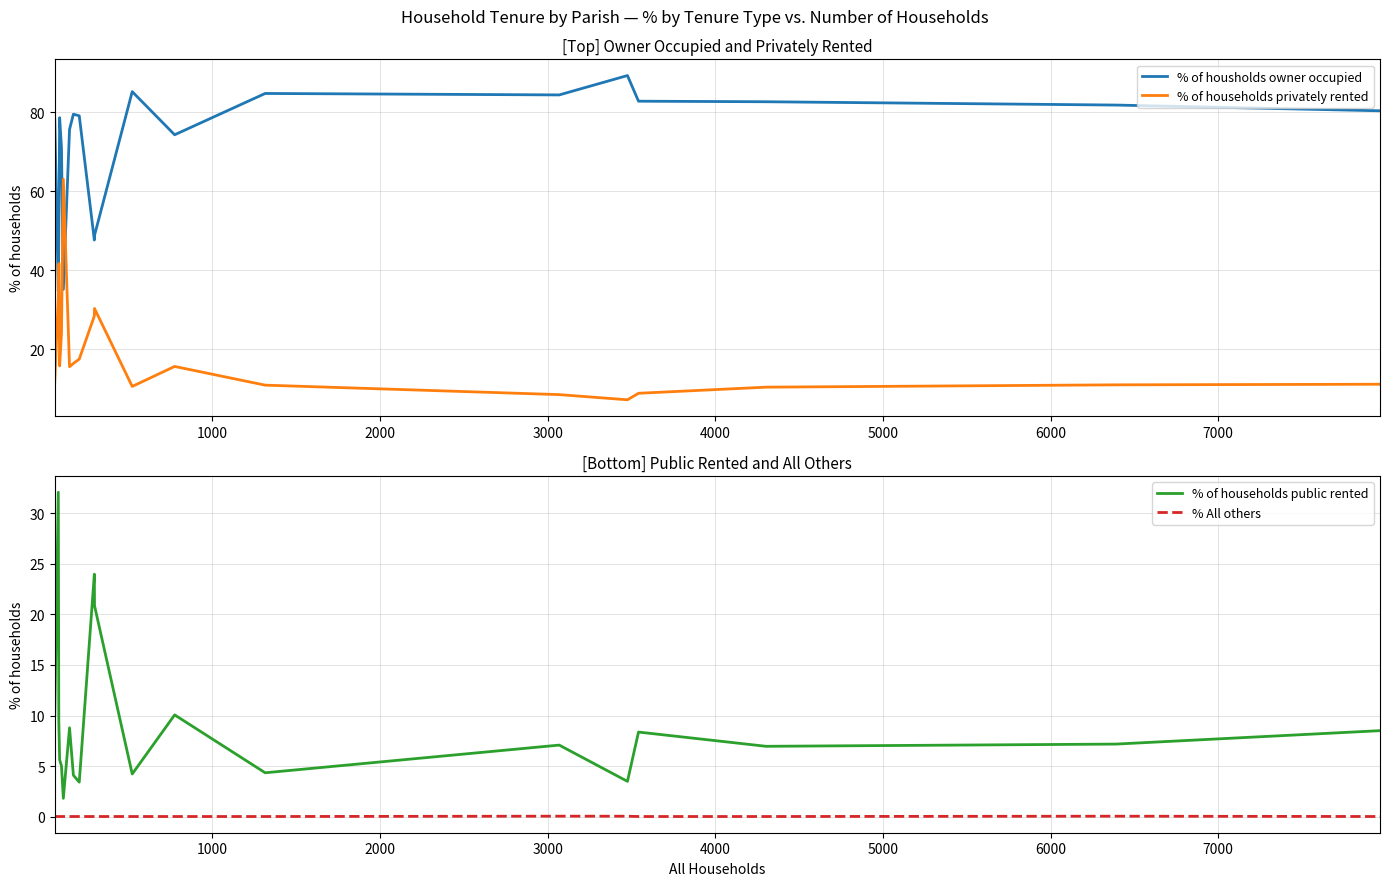

How many values in the % of housholds owner occupied series exceed 79?

10